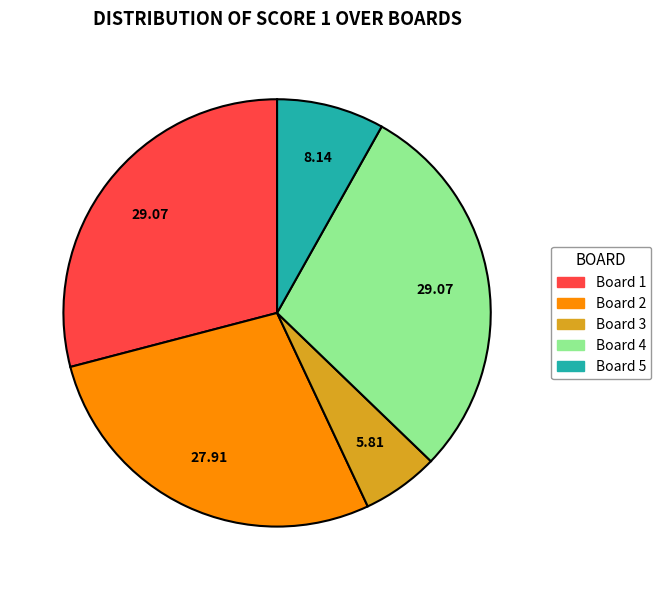

Which has a higher value, Board 3 or Board 1?

Board 1